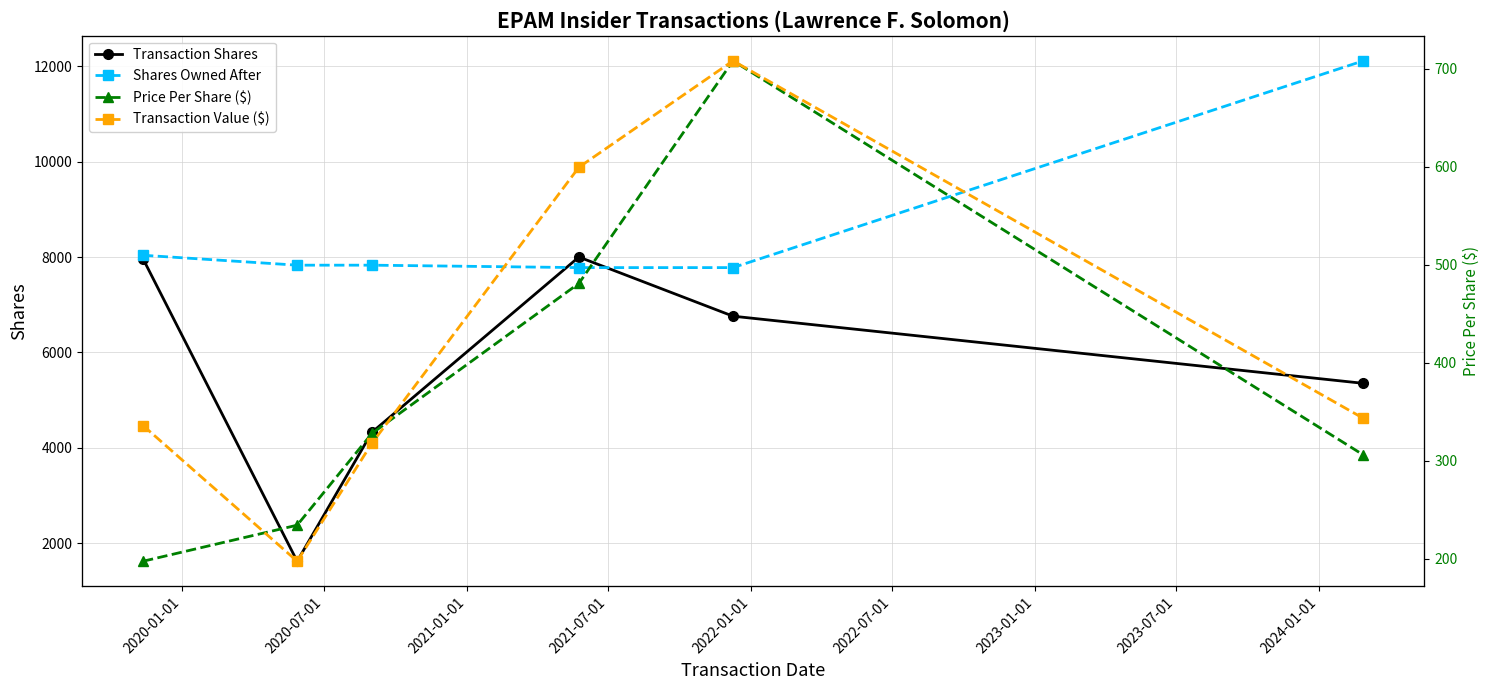

What is the value of the Shares Owned After point at the 5th from the left?

7778